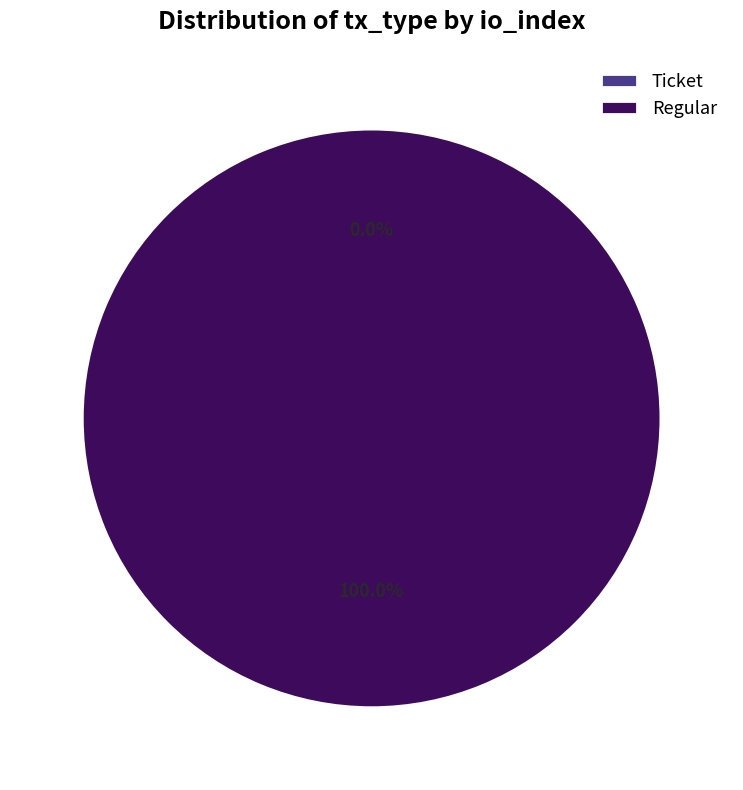

Does Ticket account for over 50% of the chart?

No